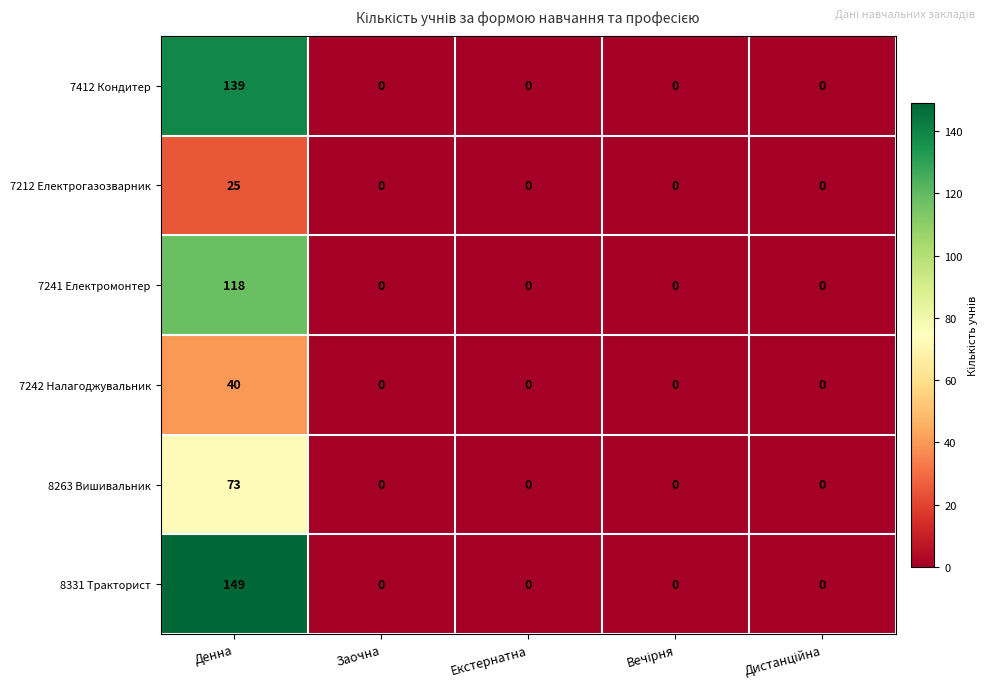

Is it true that 7412 Кондитер equals 0 at Екстернатна?

True